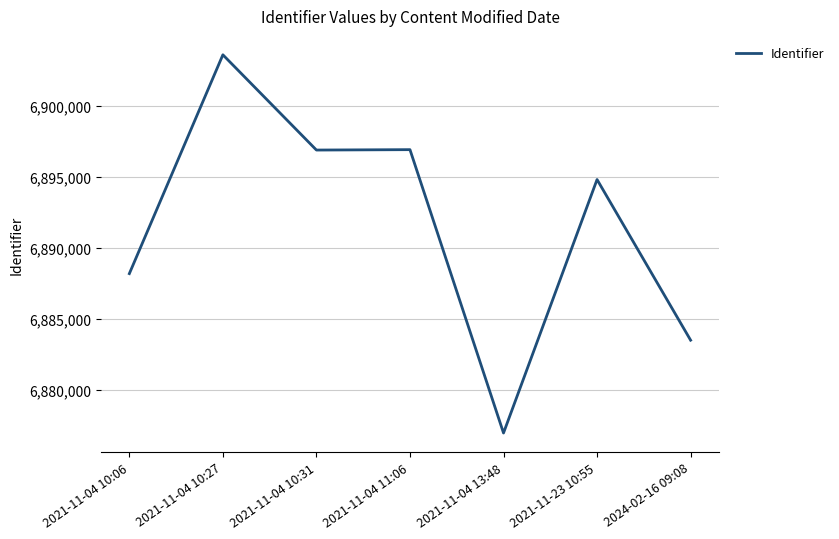

What is the sum of the values at 2021-11-04 10:06 and 2021-11-04 10:31?

13785049.4